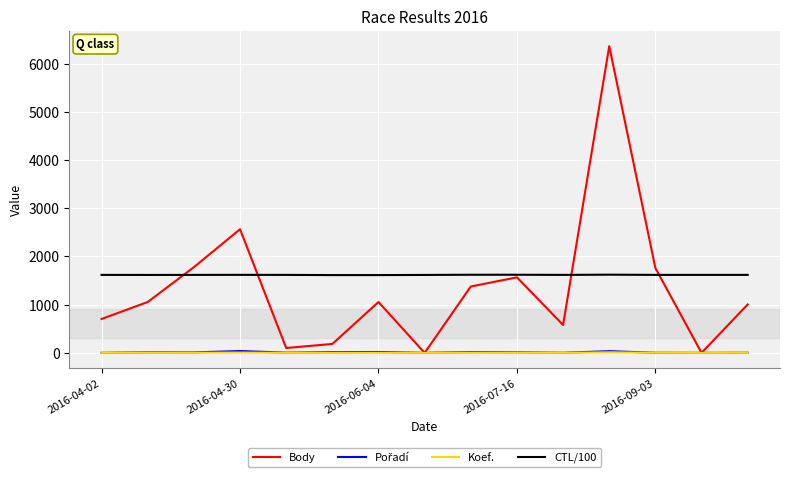

What is the highest value of the CTL/100 series?

1621.5